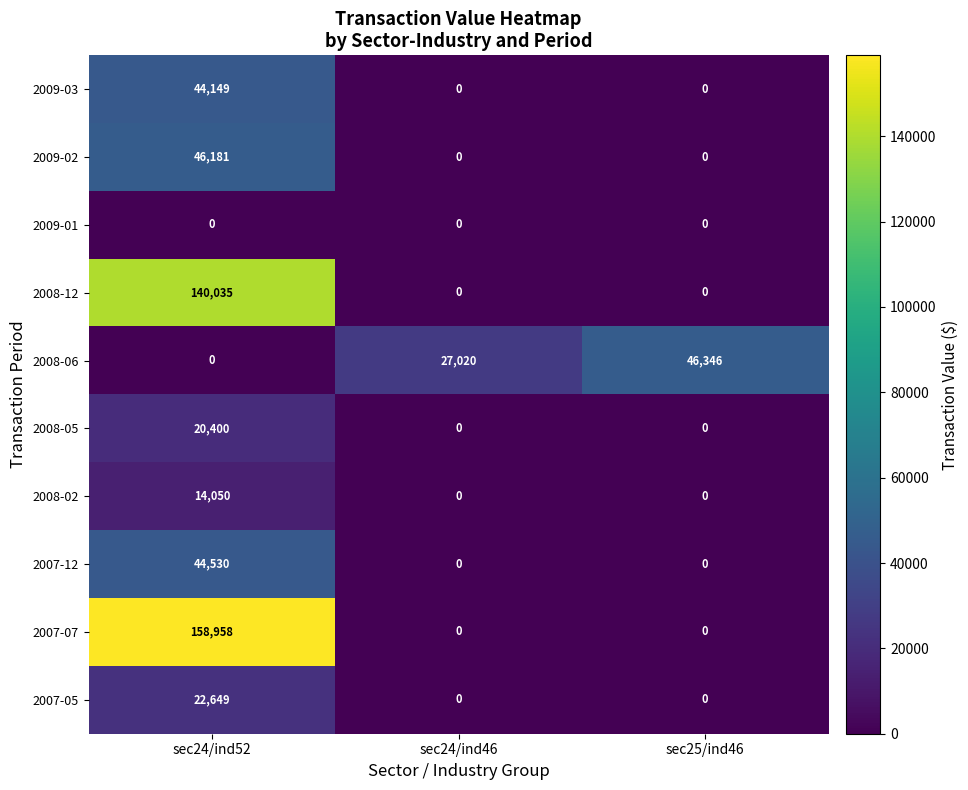

How many 2008-06 values are between 0 and 46346?

3